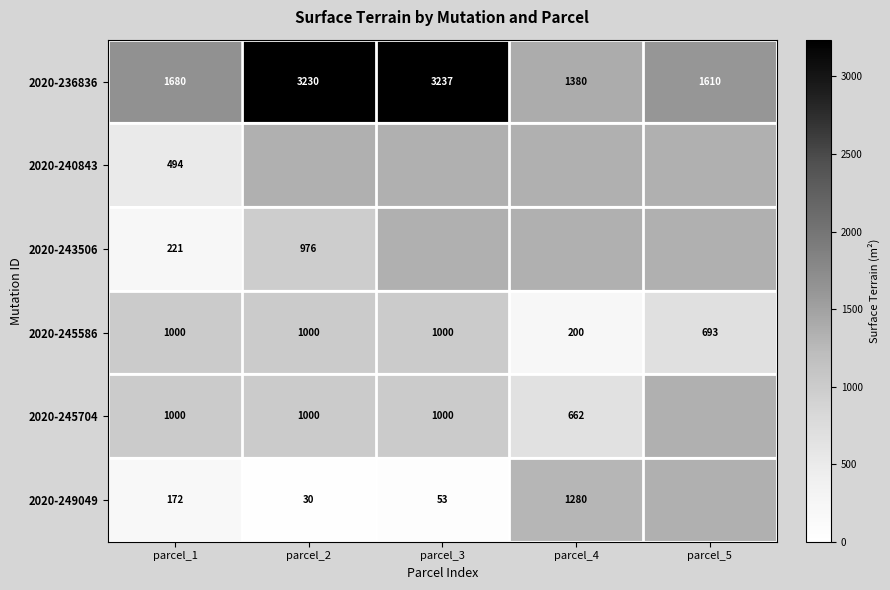

What is the greatest value displayed?

3237.0